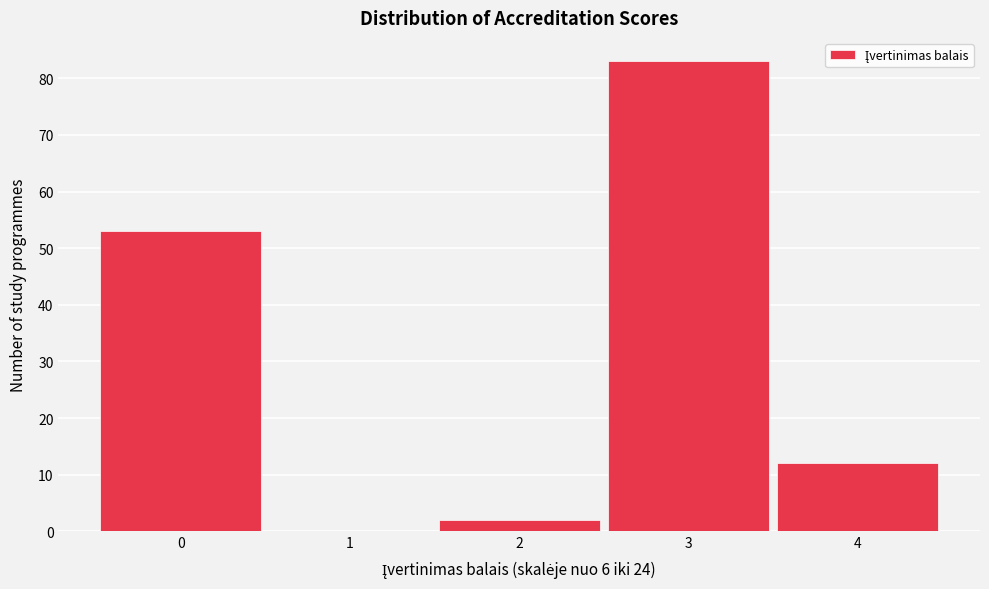

Reading right to left, what are all the values shown in this chart?

4=12	3=83	2=2	1=0	0=53